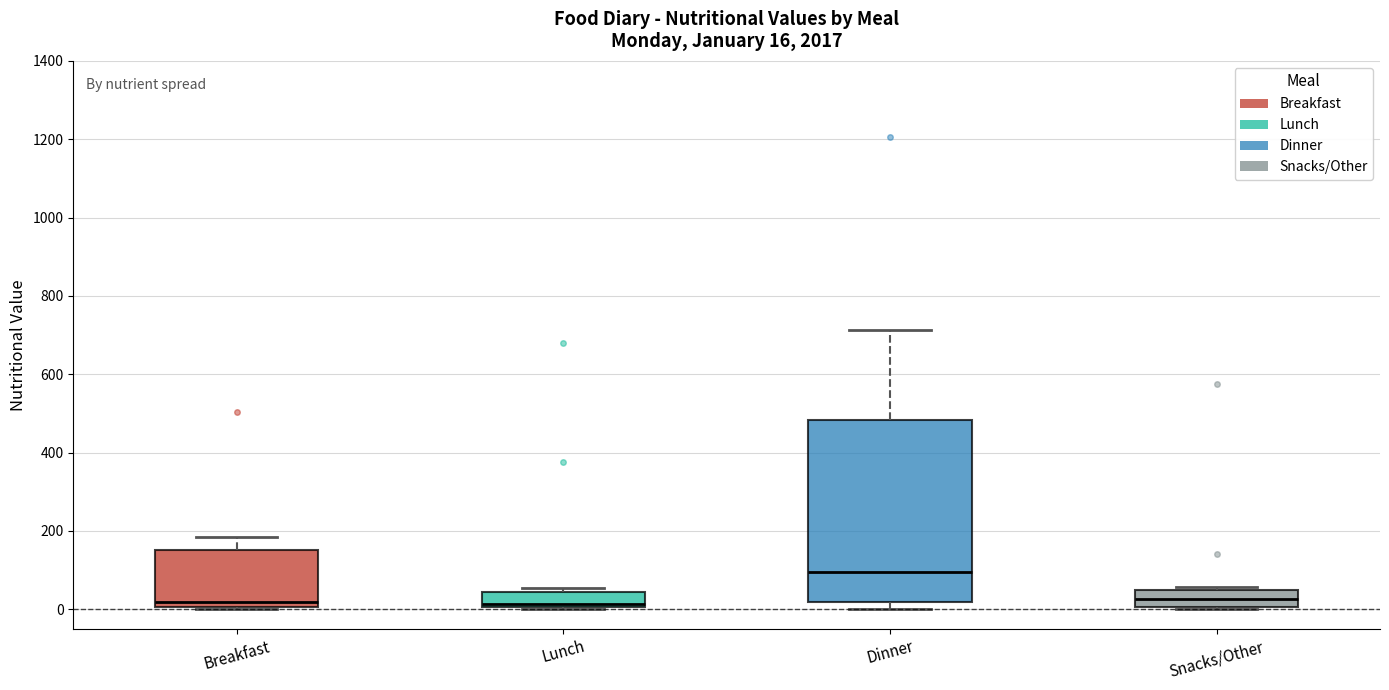

Which box has the highest median line?

Dinner